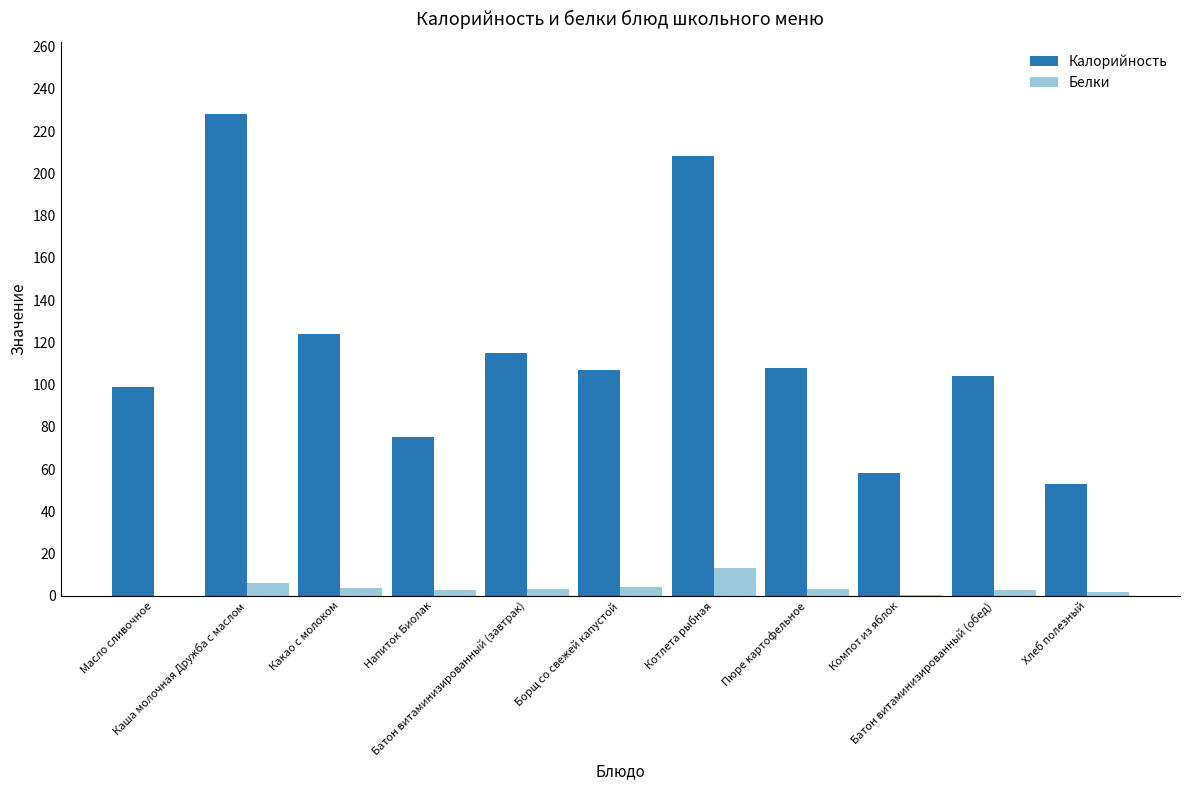

What is the greatest value displayed?

228.0